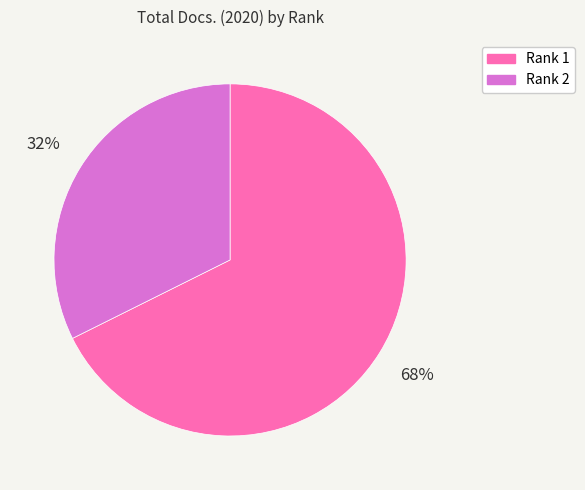

Combined, do Rank 2 and Rank 1 account for over 50%?

Yes